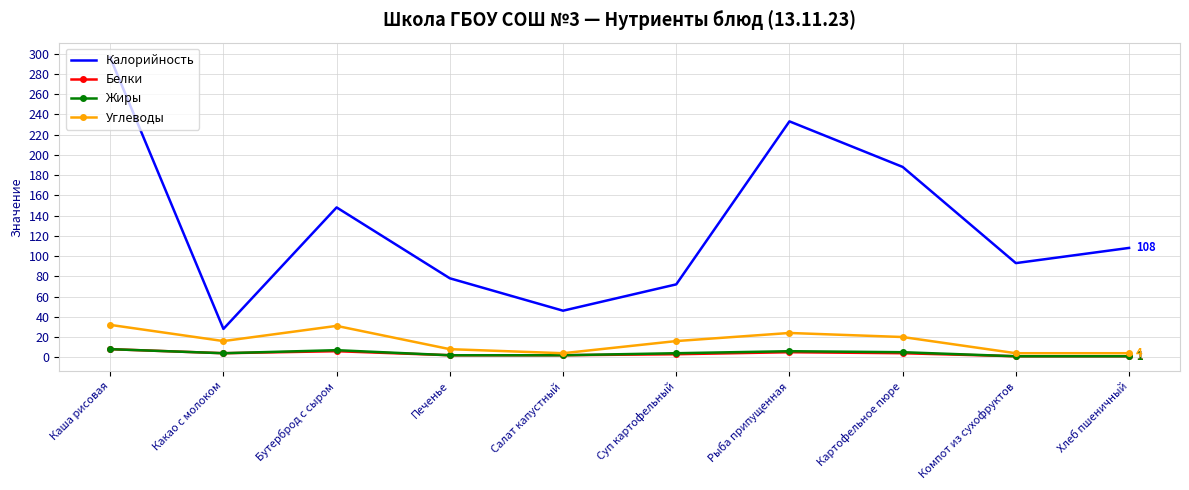

How many Белки values are between 2 and 5?

6